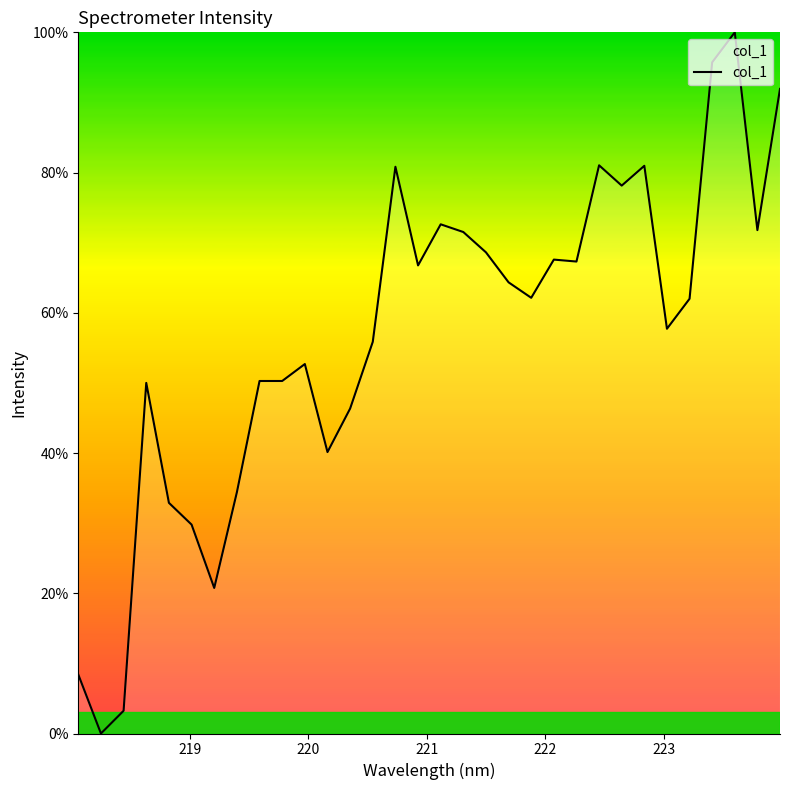

What is the greatest value displayed?

100.0